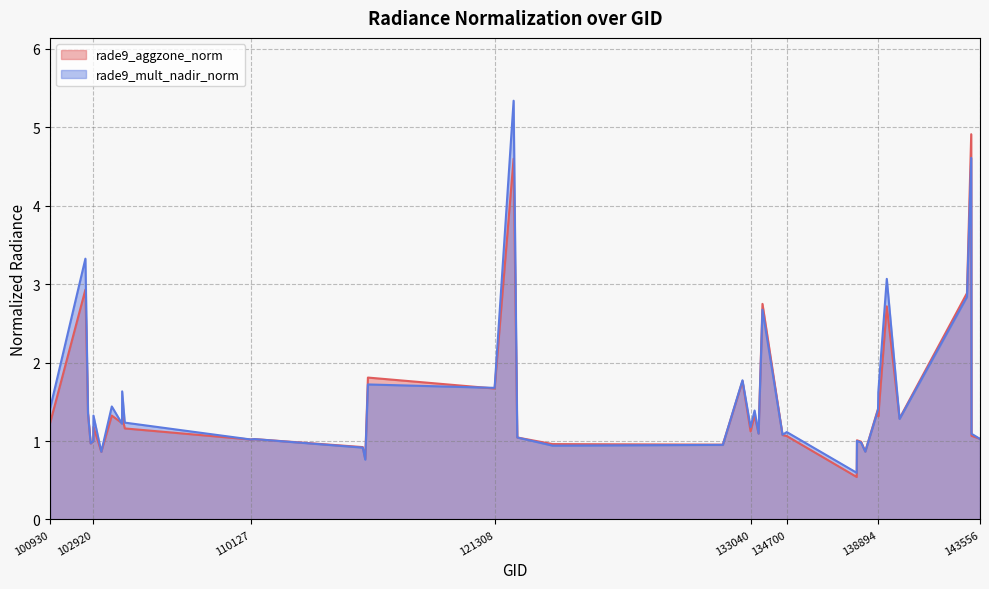

Which series has the widest spread of values?

rade9_mult_nadir_norm